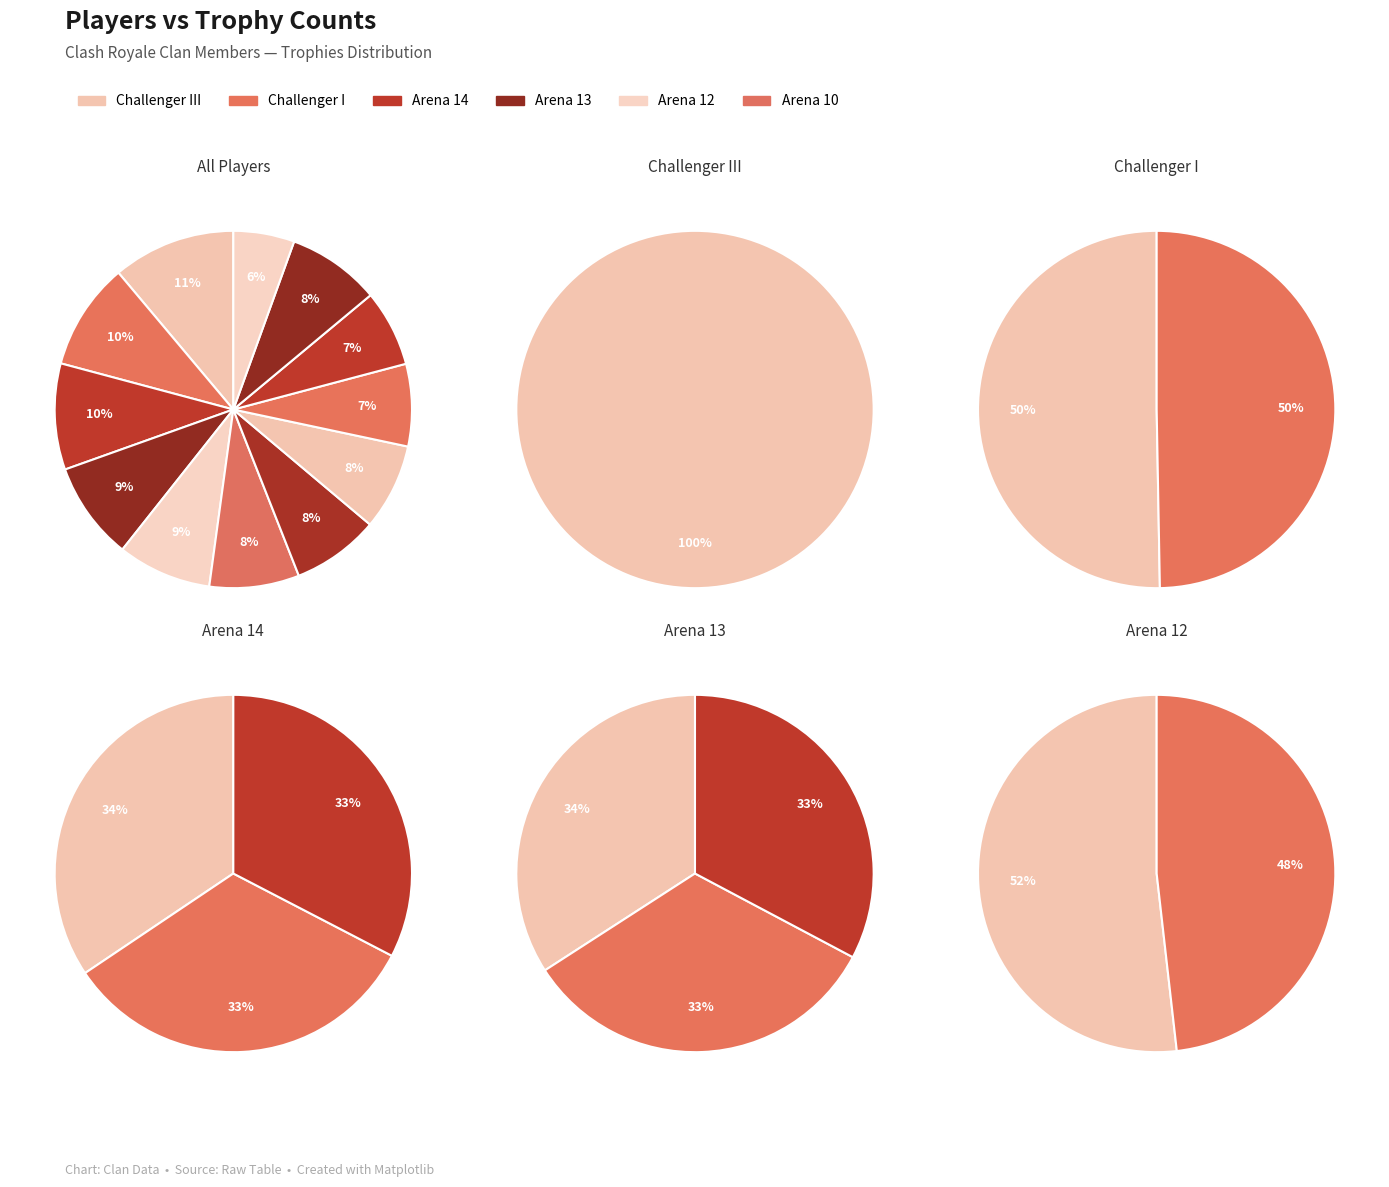

Is it true that zpx is 24% of the pie?

False